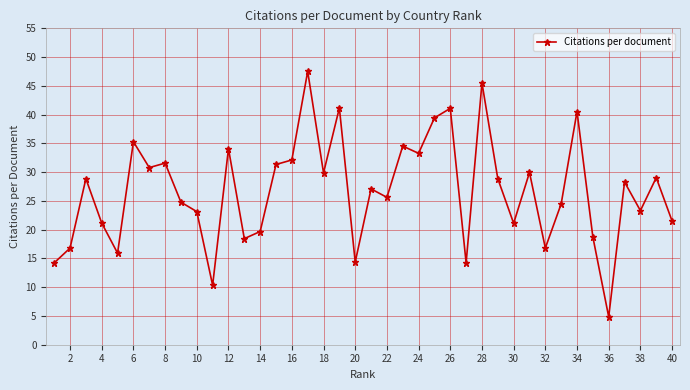

What is the smallest value displayed?

4.8